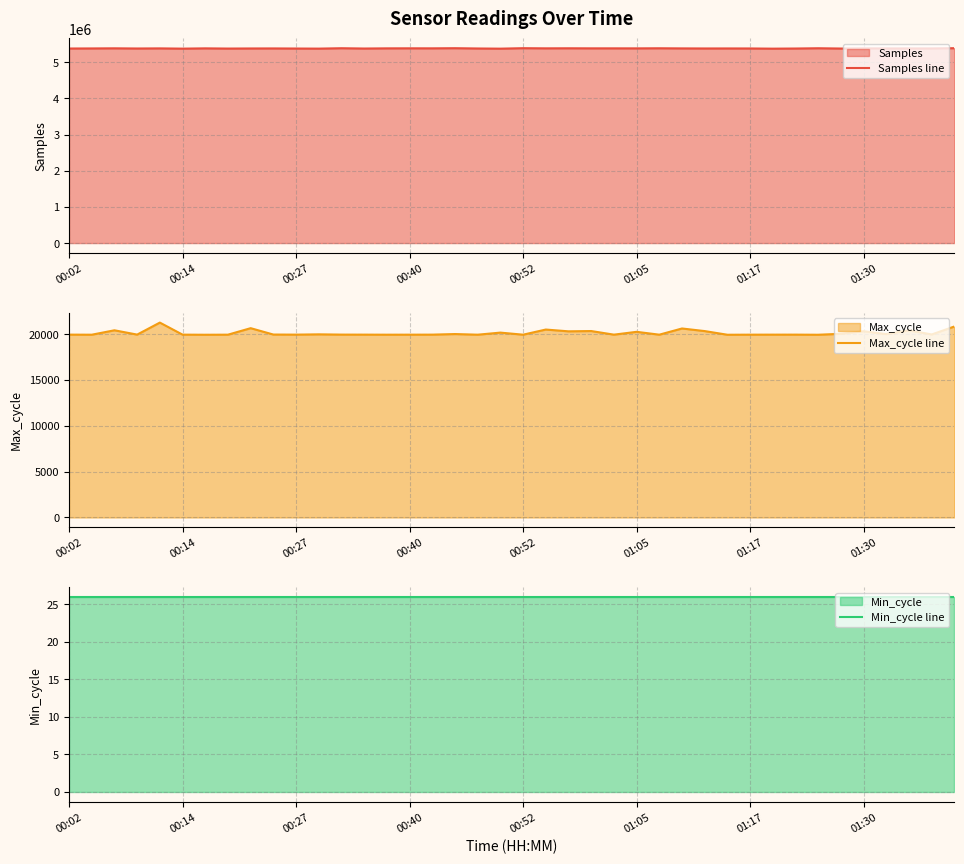

Between 01:17 and 01:30, which is larger?

01:17